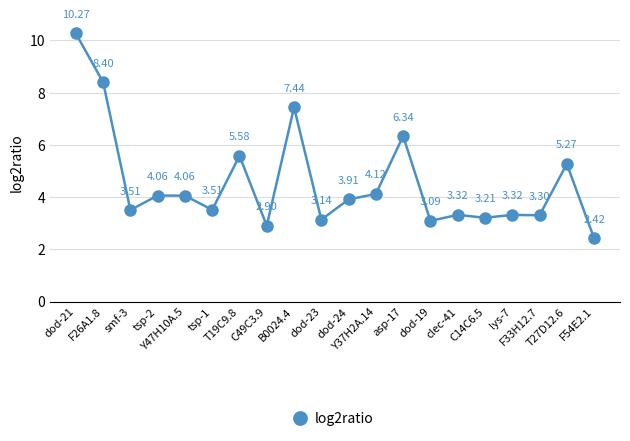

Is this an area chart (filled region under the line)?

No